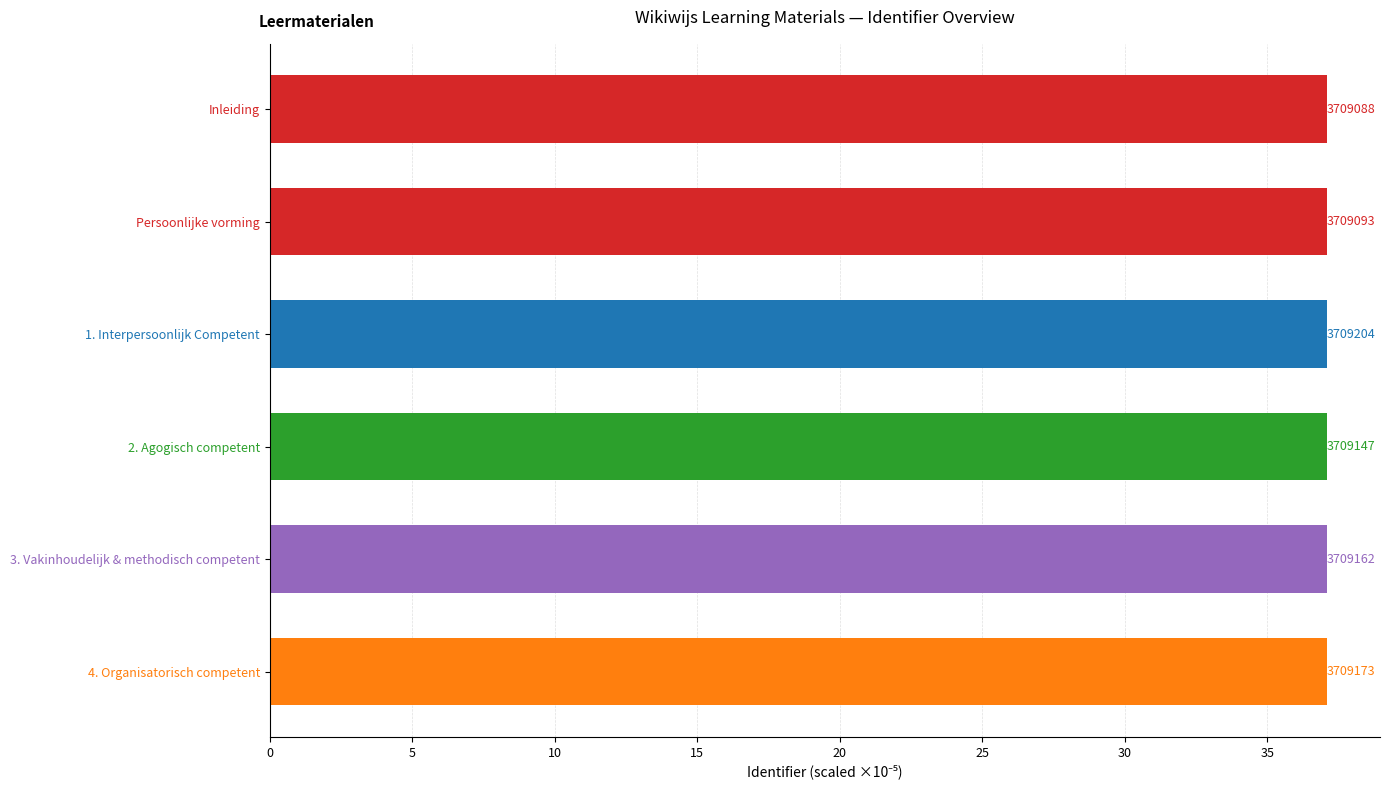

How many bars are there in total?

6